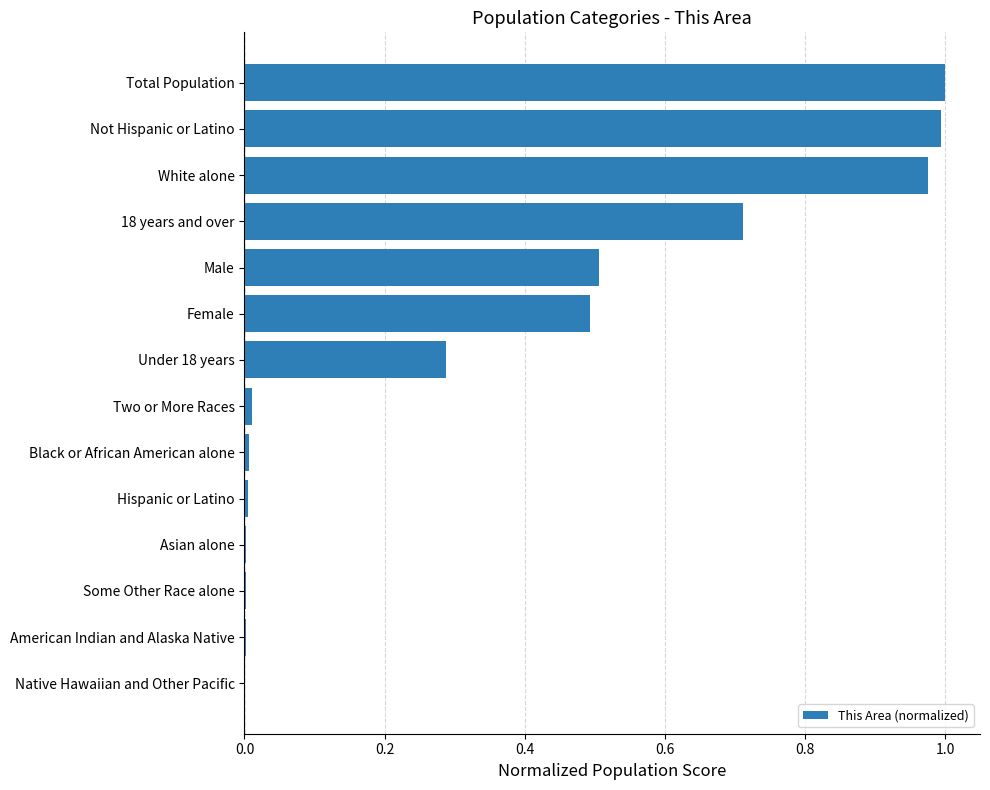

What is the sum of all values?

5.0